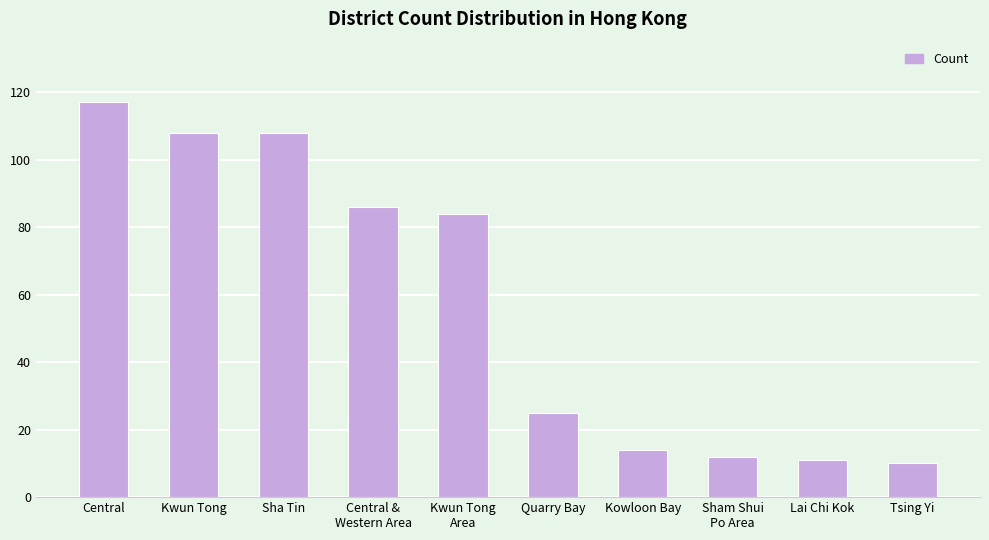

Reading right to left, extract all data points from this chart.

10	11	12	14	25	84	86	108	108	117